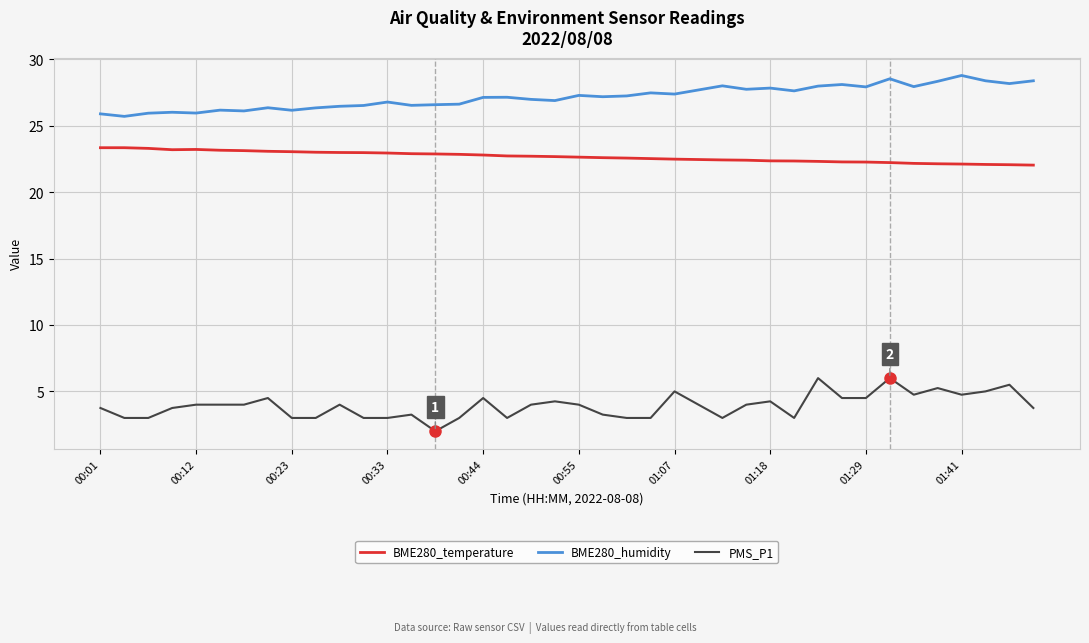

What is the lowest value of the BME280_temperature series?

22.0